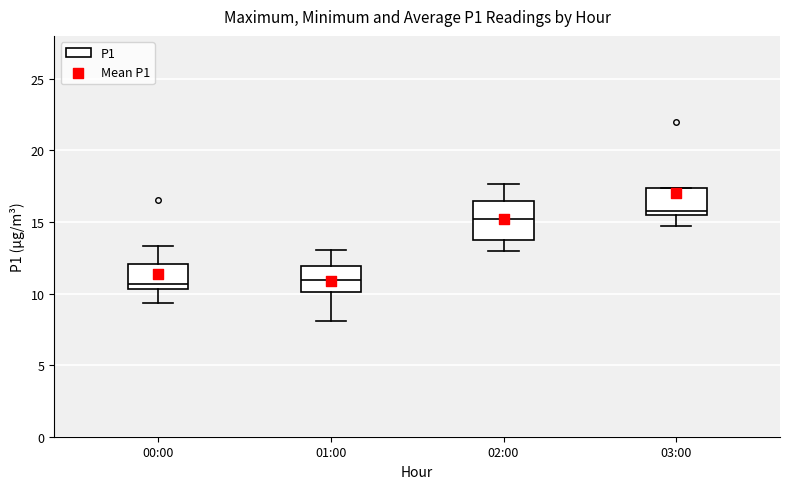

Where is the lower edge of the box for 01:00 on the y-axis? The values are not printed on the chart, so give them approximately, as read against the axis.

10.0